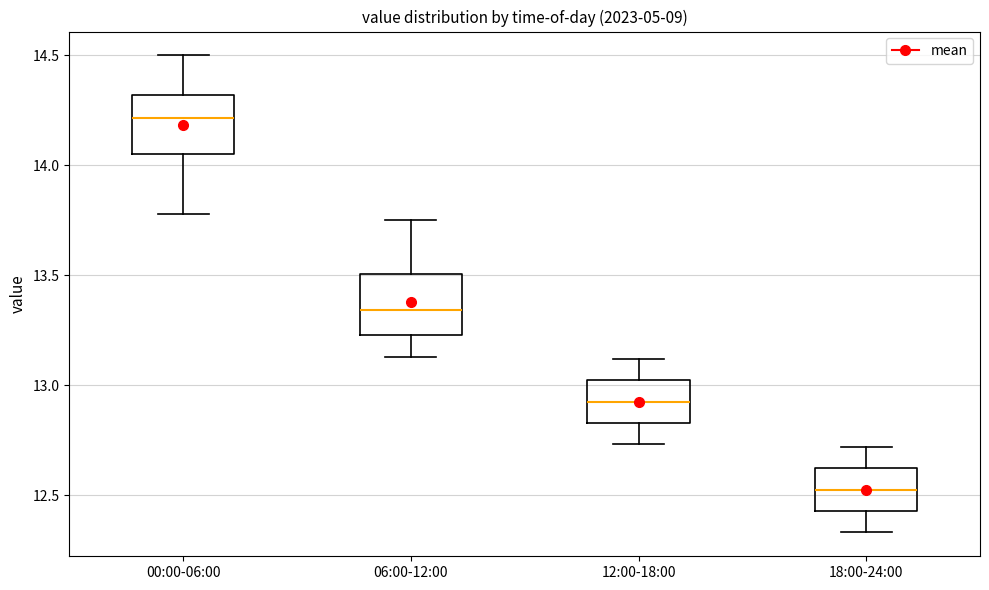

Reading left to right, read every box against the y-axis: the position of its median line, the range the box covers, and the ends of its whiskers. The values are not printed on the chart, so give them approximately, as read against the axis.

00:00-06:00: median 14.20, box 14.05 to 14.30, whiskers 13.80 to 14.50
06:00-12:00: median 13.35, box 13.25 to 13.50, whiskers 13.15 to 13.75
12:00-18:00: median 12.95, box 12.85 to 13.00, whiskers 12.75 to 13.10
18:00-24:00: median 12.55, box 12.45 to 12.60, whiskers 12.35 to 12.70